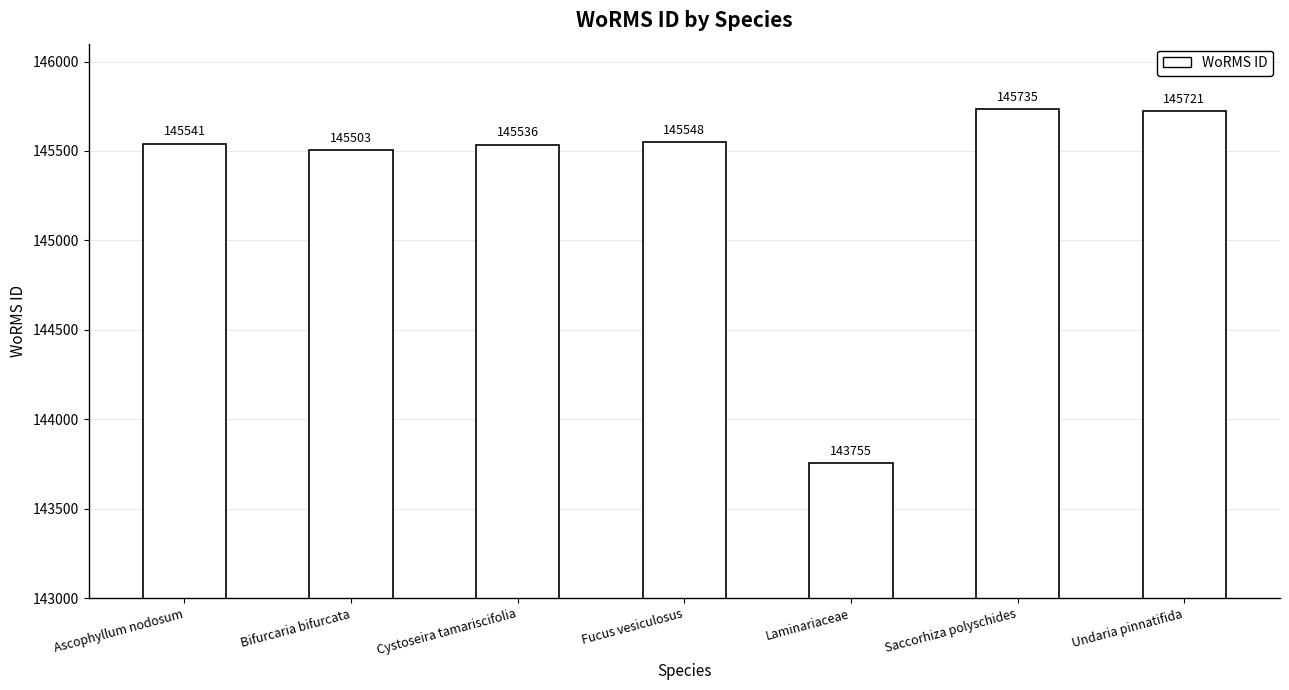

What is the average value?

145334